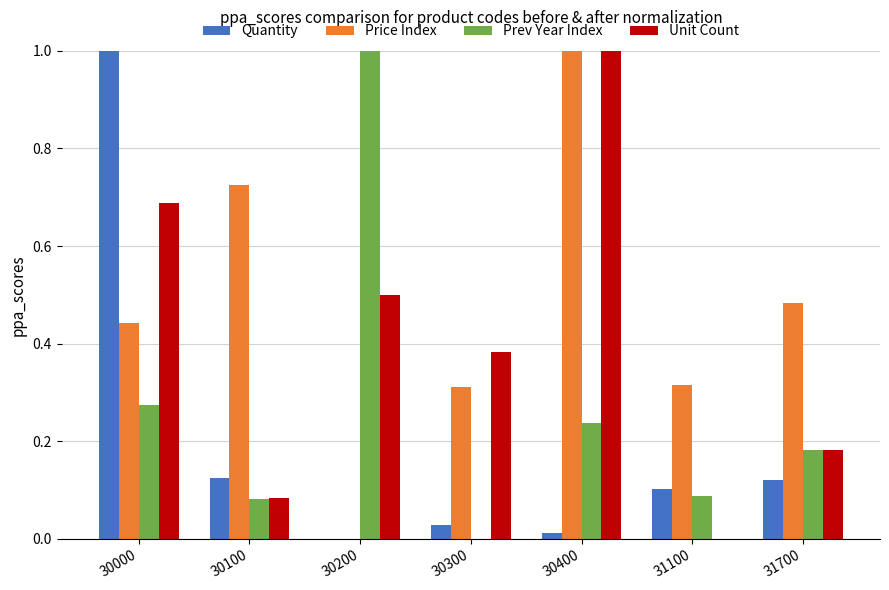

What is the sum of all Unit Count values?

2.8